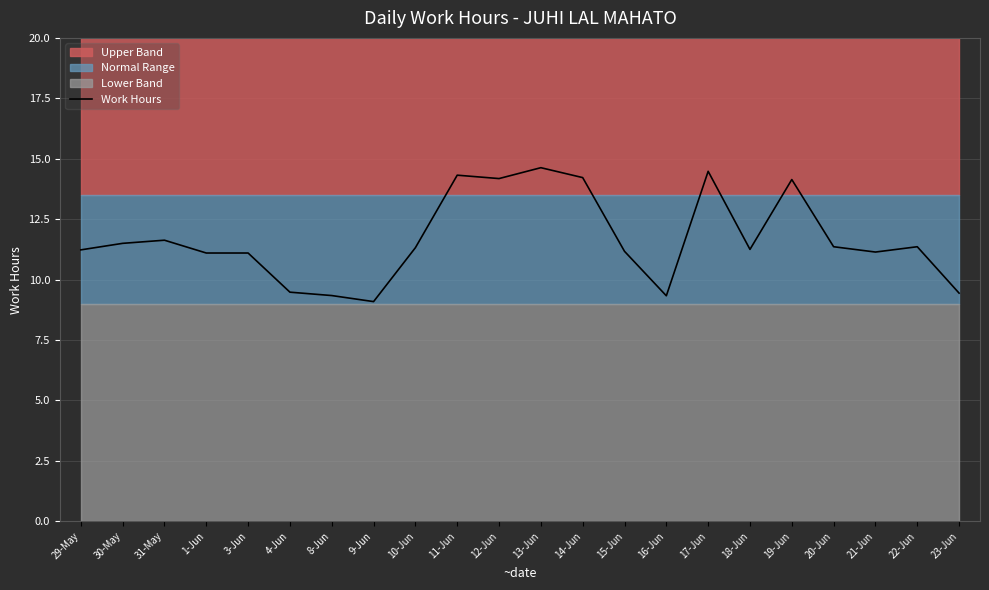

List the labels in order of value, smallest first.

9-Jun, 16-Jun, 8-Jun, 23-Jun, 4-Jun, 1-Jun, 3-Jun, 21-Jun, 15-Jun, 29-May, 18-Jun, 10-Jun, 20-Jun, 22-Jun, 30-May, 31-May, 19-Jun, 12-Jun, 14-Jun, 11-Jun, 17-Jun, 13-Jun